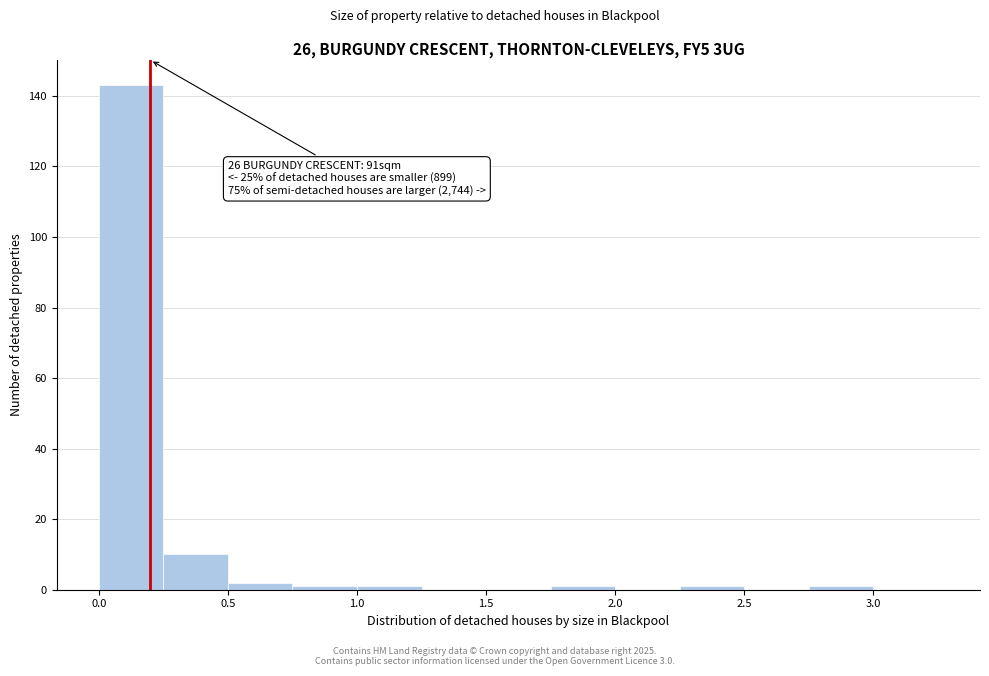

Over which range of the x-axis is the bar tallest?

0.00 to 0.25